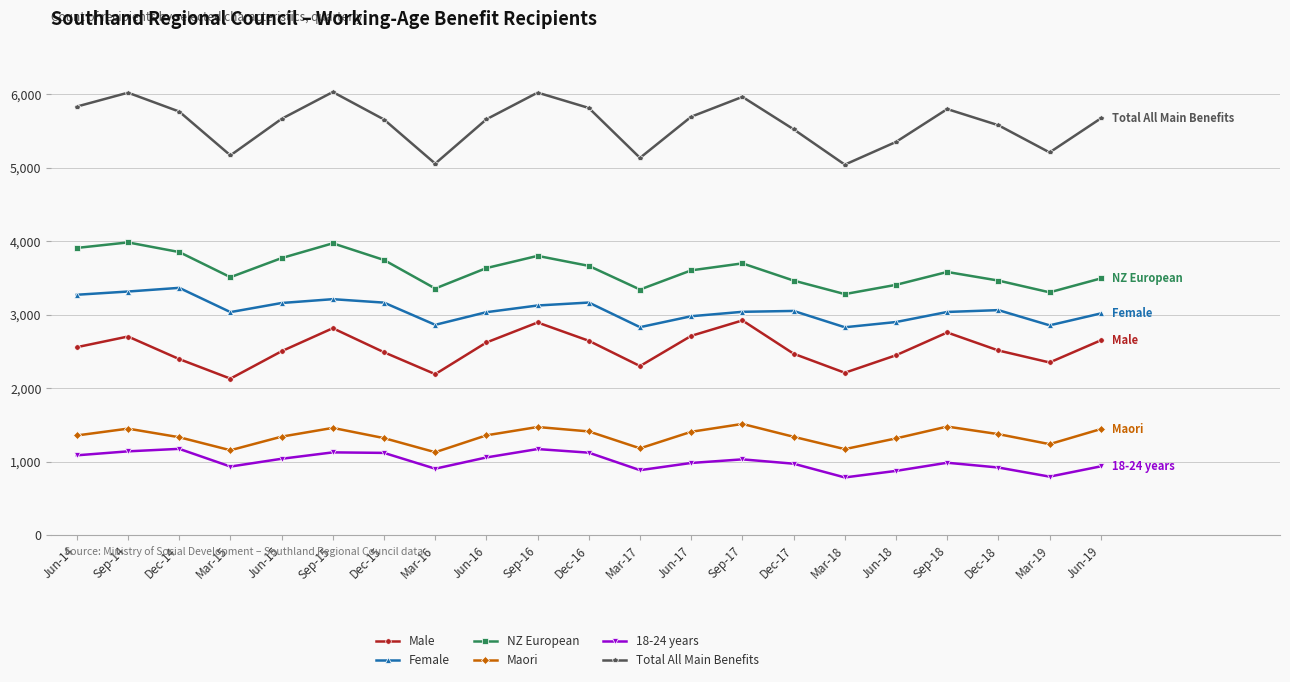

What is the minimum value for NZ European?

3282